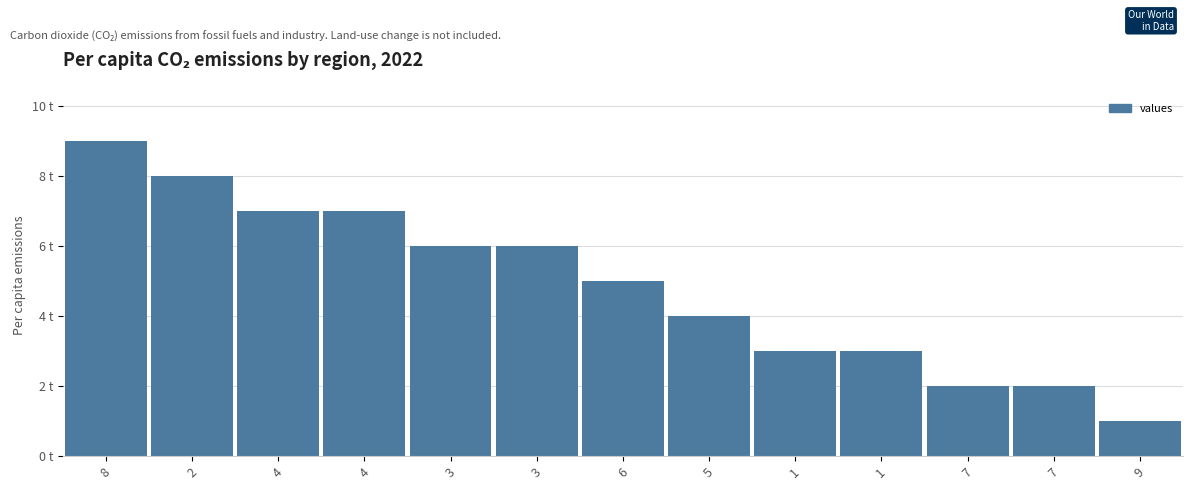

Does the chart contain any negative values?

No